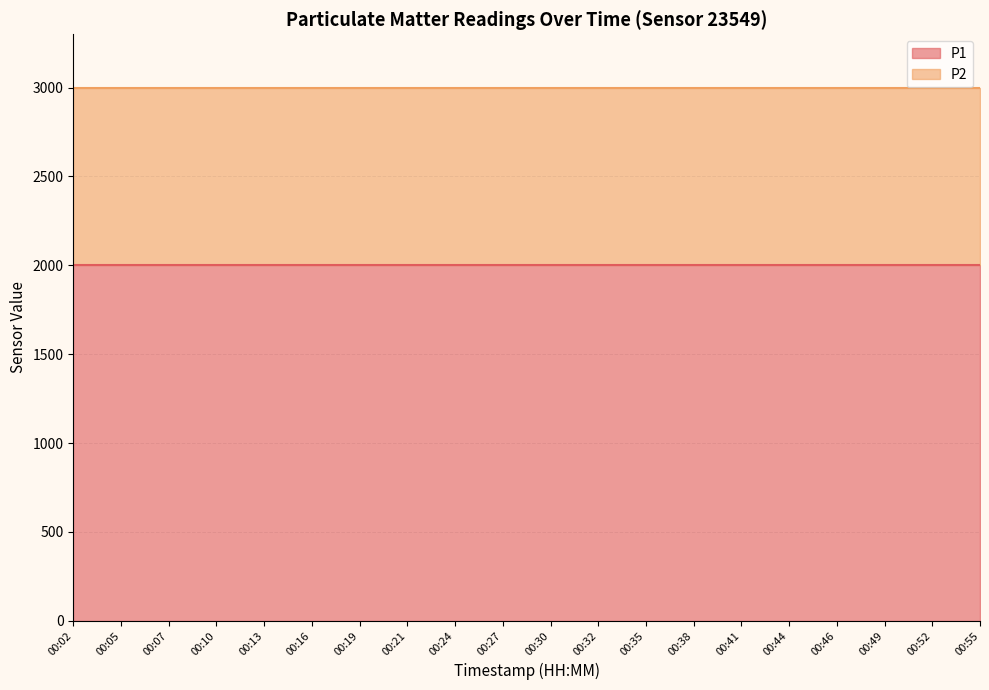

Which series has the largest total across all categories?

P1